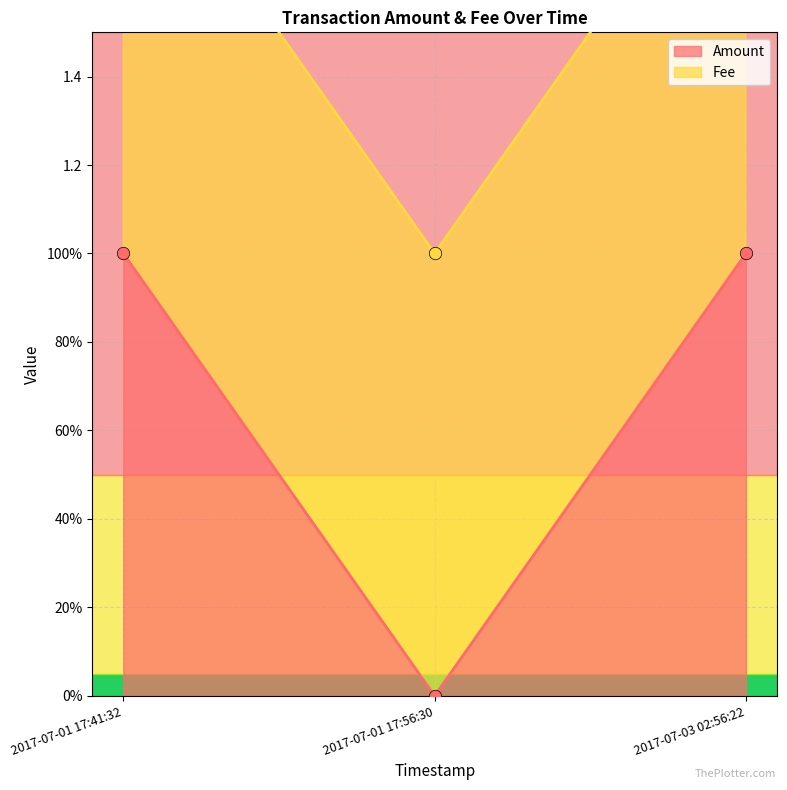

Between 2017-07-01 17:56:30 and 2017-07-01 17:41:32, which is larger?

2017-07-01 17:41:32